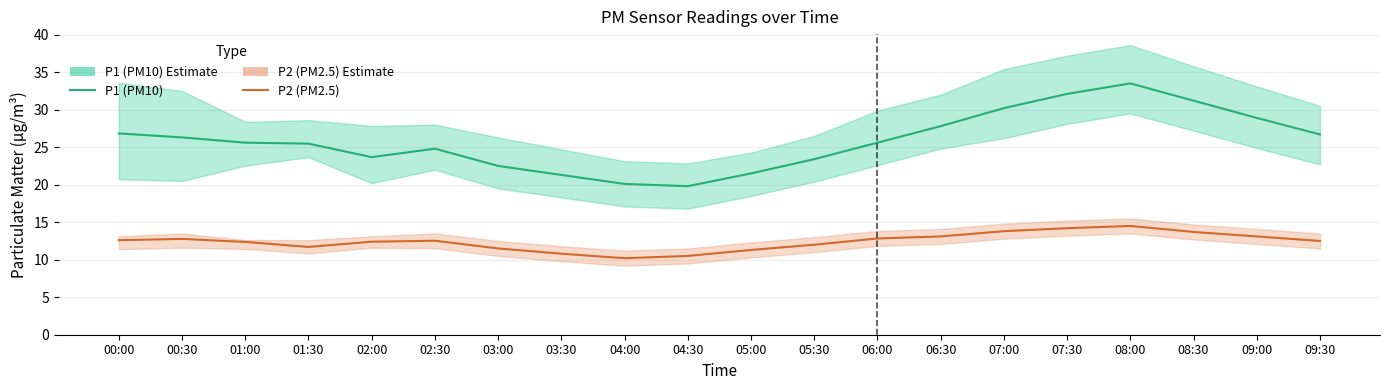

At 02:00, list the series in order from smallest to largest.

P2 (PM2.5), P1 (PM10)